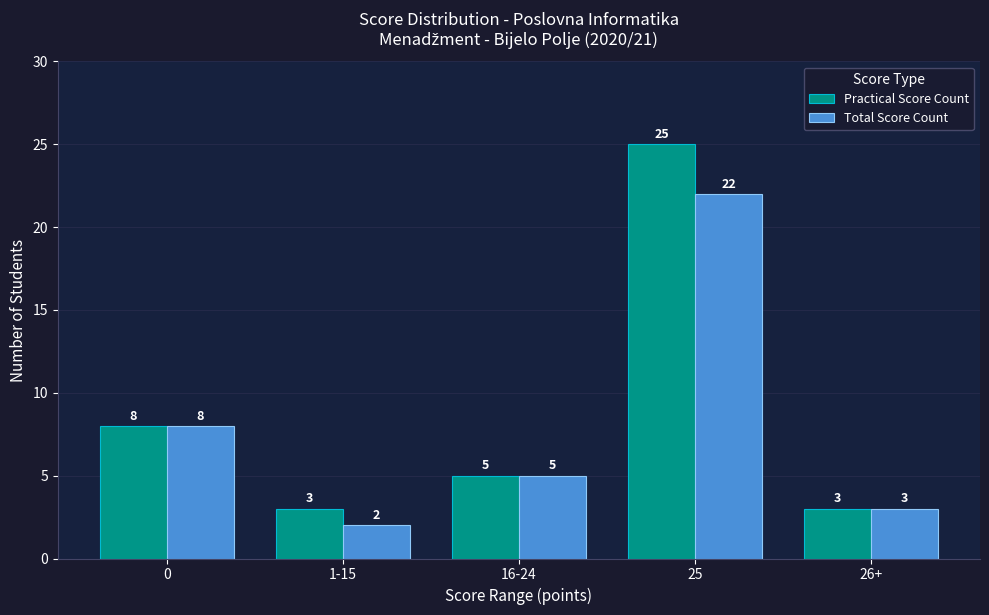

What is the value of the Practical Score Count bar at the 1st from the left?

8